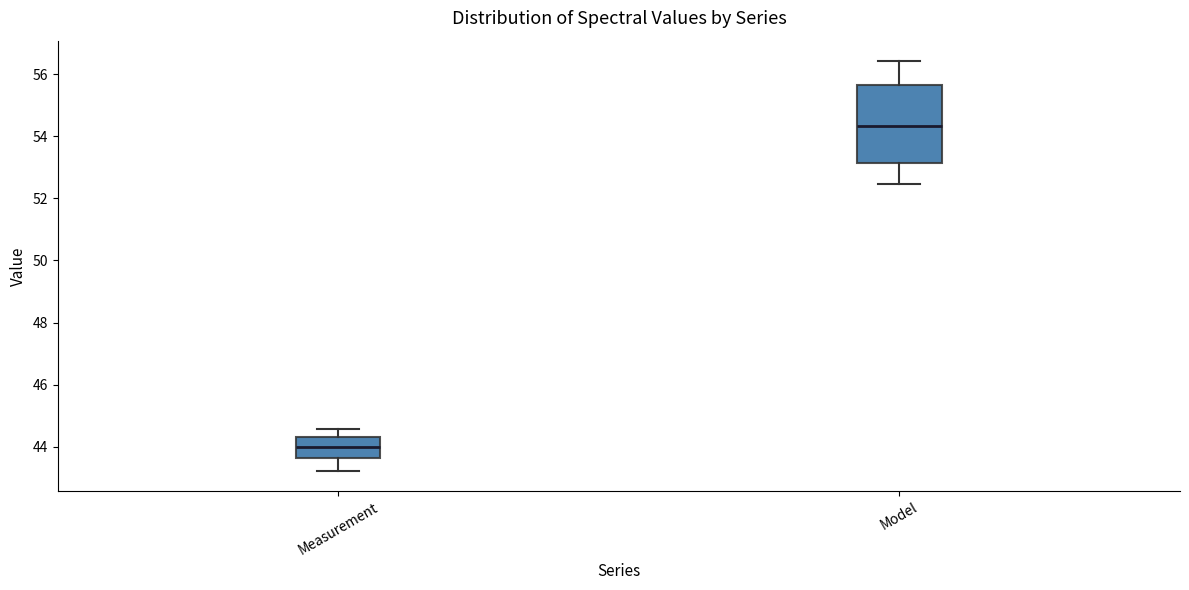

Reading left to right, transcribe this box plot: for each box, give where its median line is, the range the box spans, and where its two whiskers end, as read against the y-axis. The values are not printed on the chart, so give them approximately, as read against the axis.

Measurement: median 44.0, box 43.6 to 44.4, whiskers 43.2 to 44.6
Model: median 54.4, box 53.2 to 55.6, whiskers 52.4 to 56.4